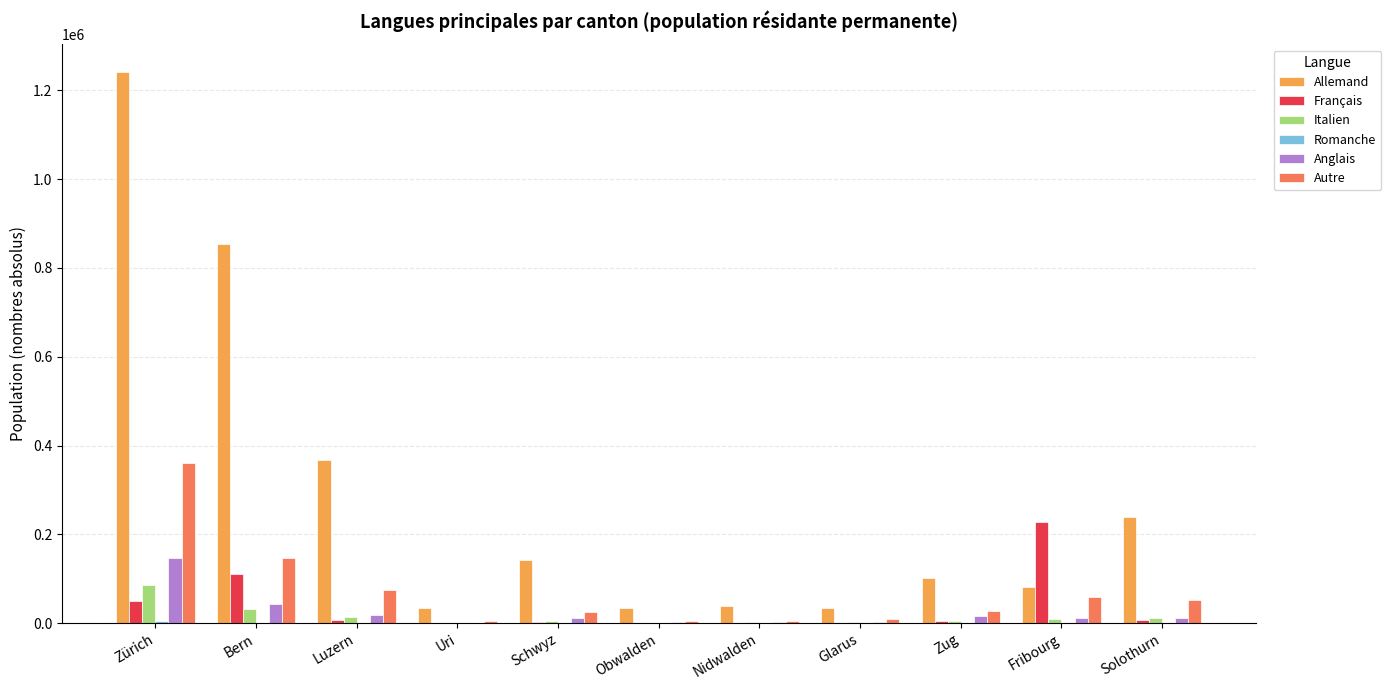

What is the sum of all Autre values?

767248.3